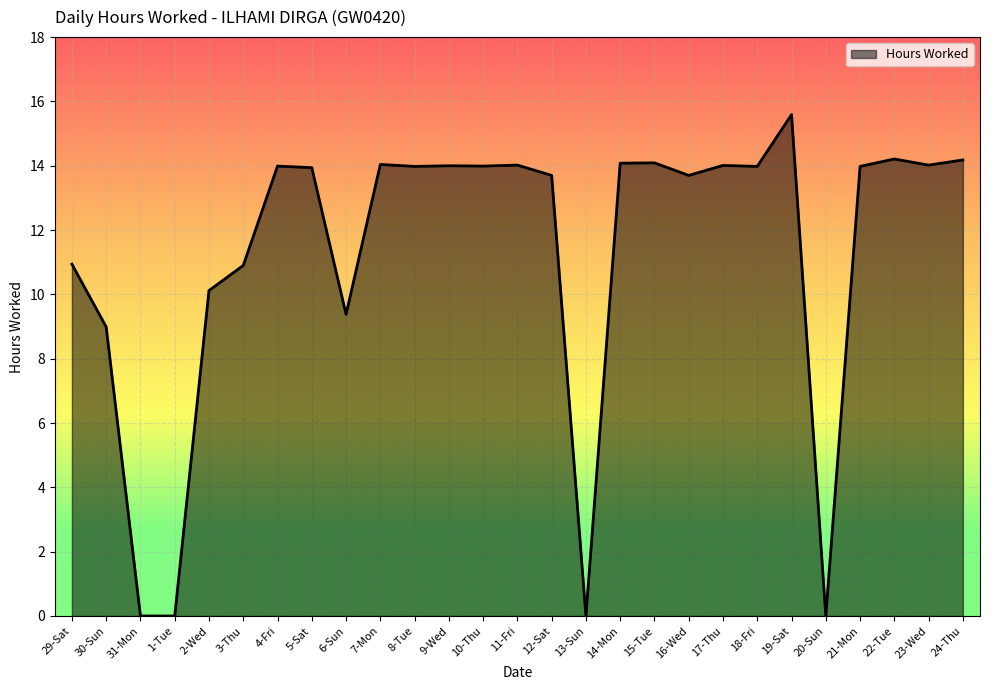

What position from the left is 30-Sun?

2